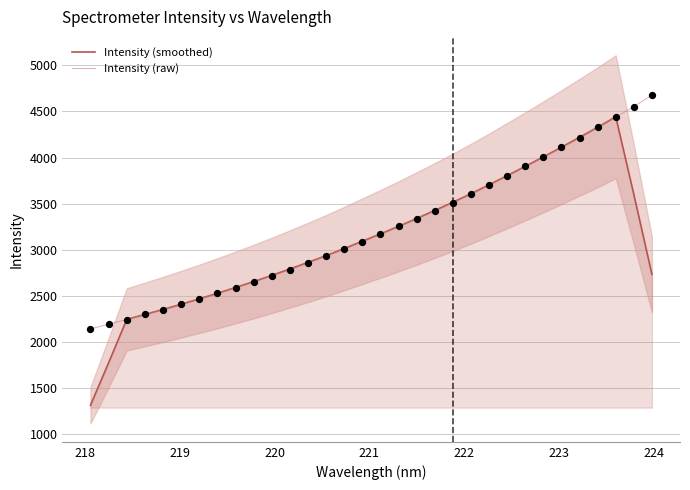

What is the minimum value for Intensity (smoothed)?

1316.5